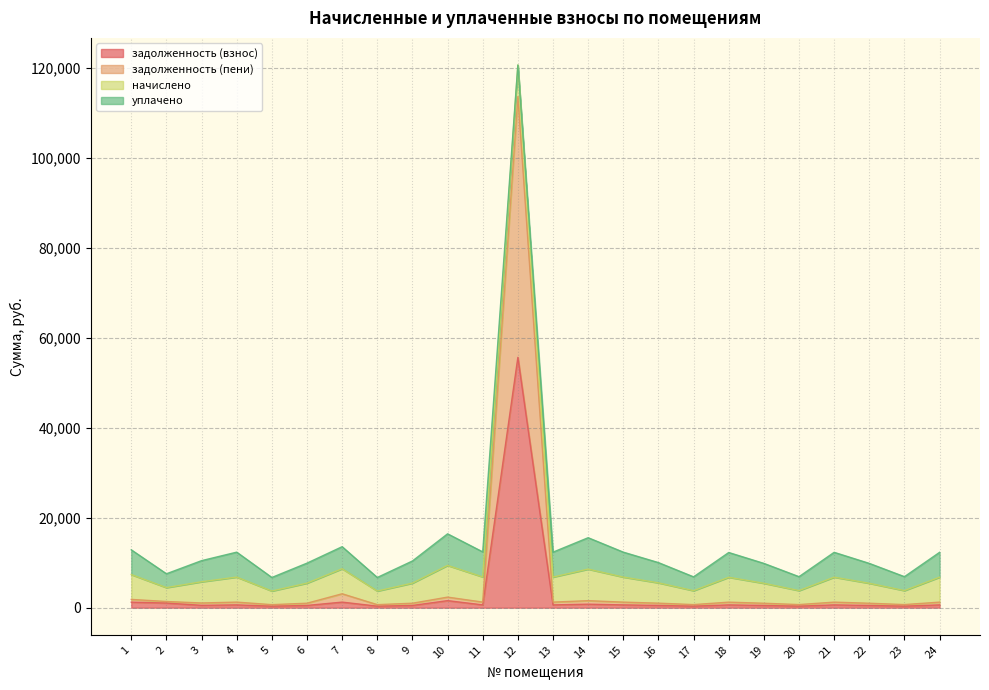

What is the difference between the maximum and second lowest values in the задолженность (пени) series?

113018.1